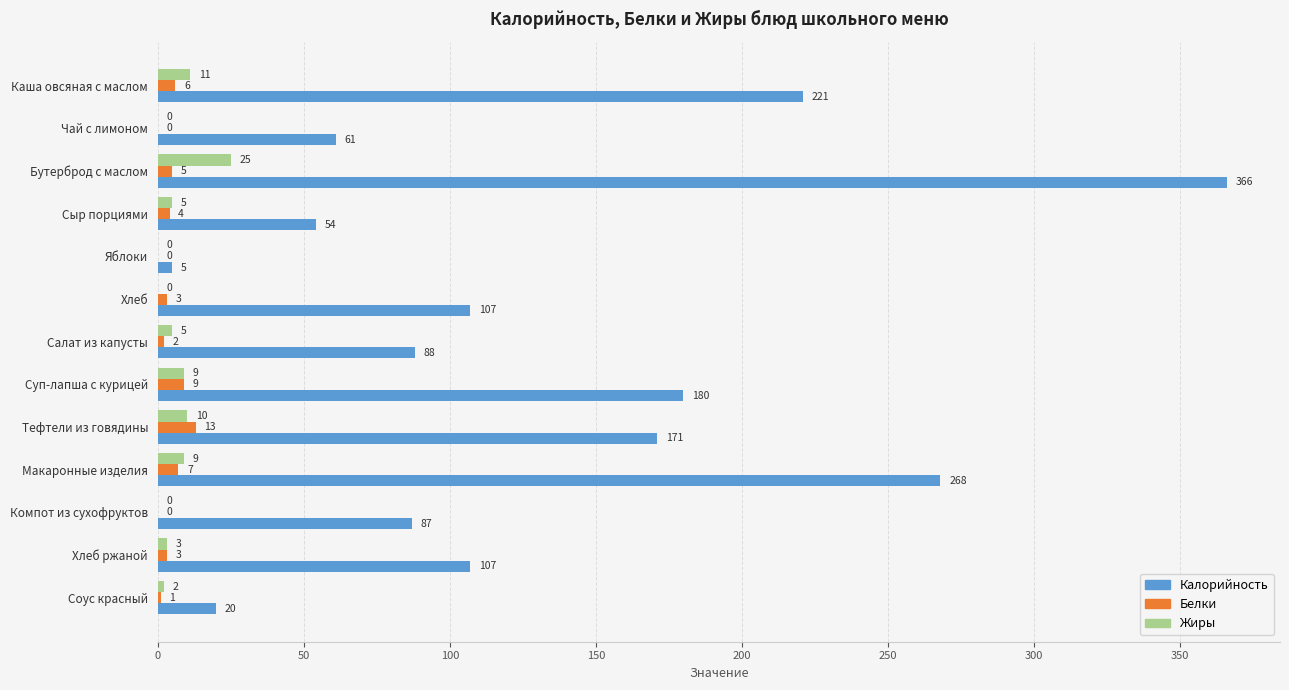

Read the Жиры value at Хлеб ржаной.

3